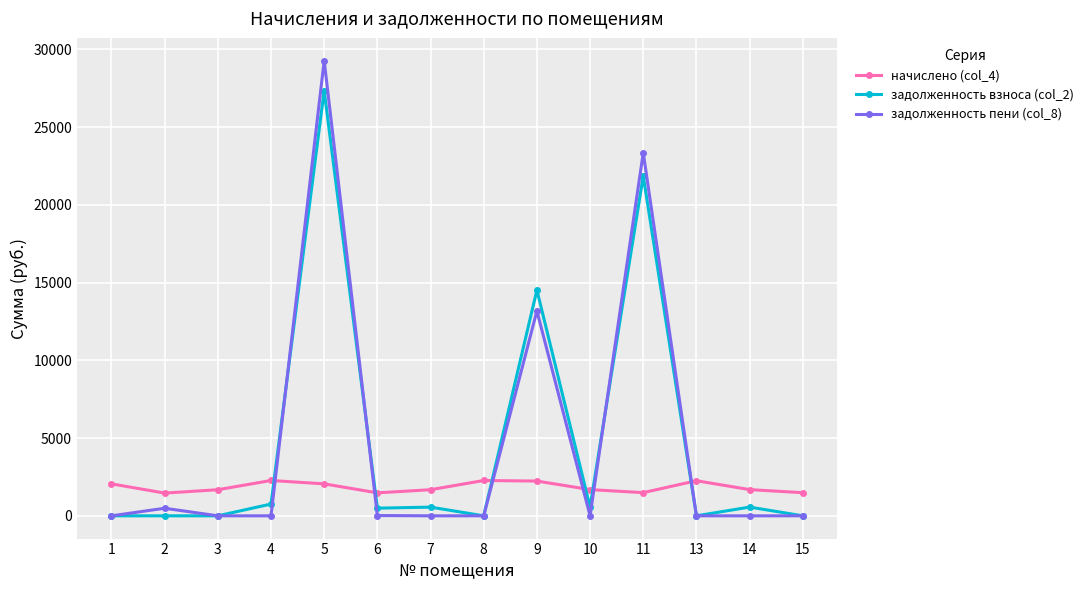

Between 3 and 14, which series saw the biggest shift?

задолженность взноса (col_2)